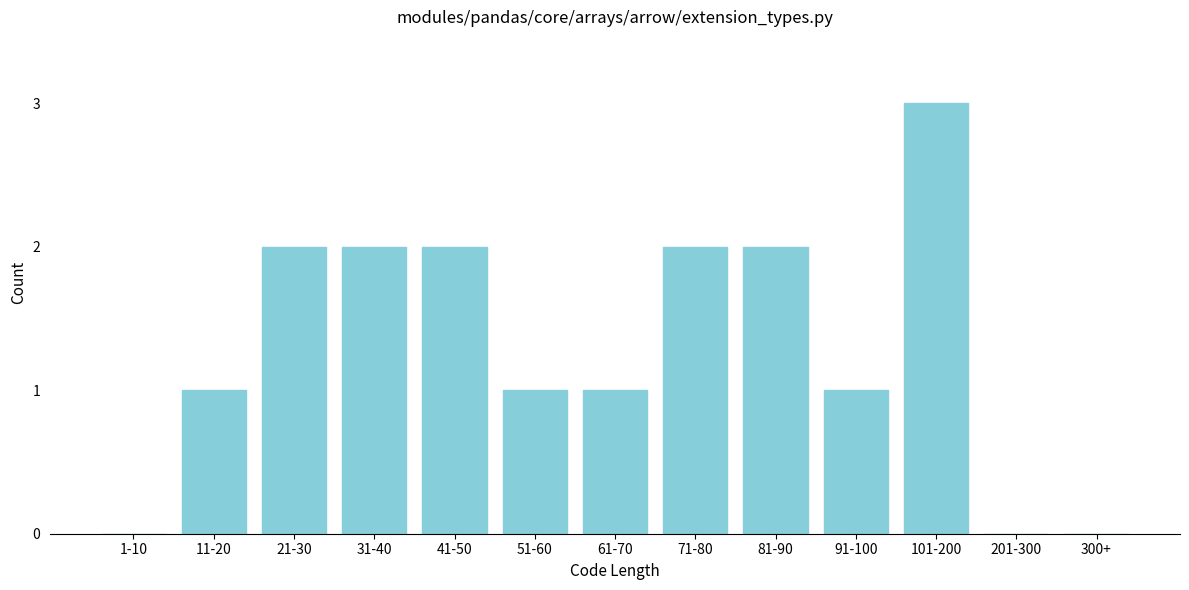

What is the ratio of the value at 91-100 to the value at 51-60?

1.0